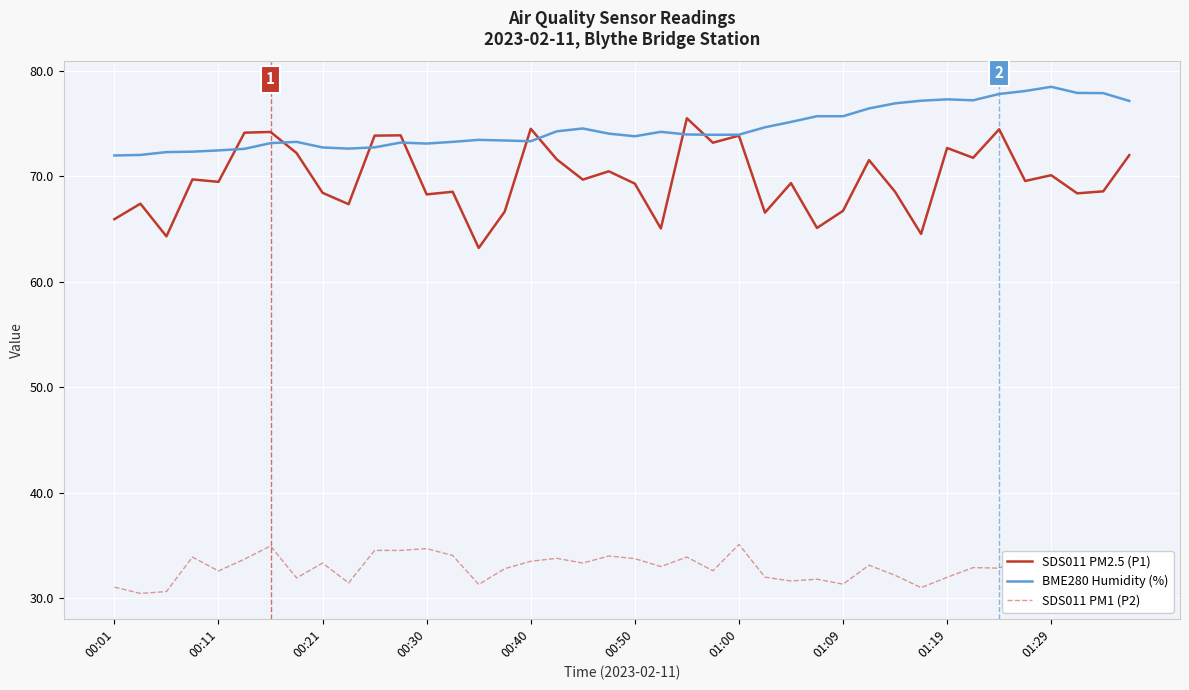

Which series has the largest total across all categories?

BME280 Humidity (%)